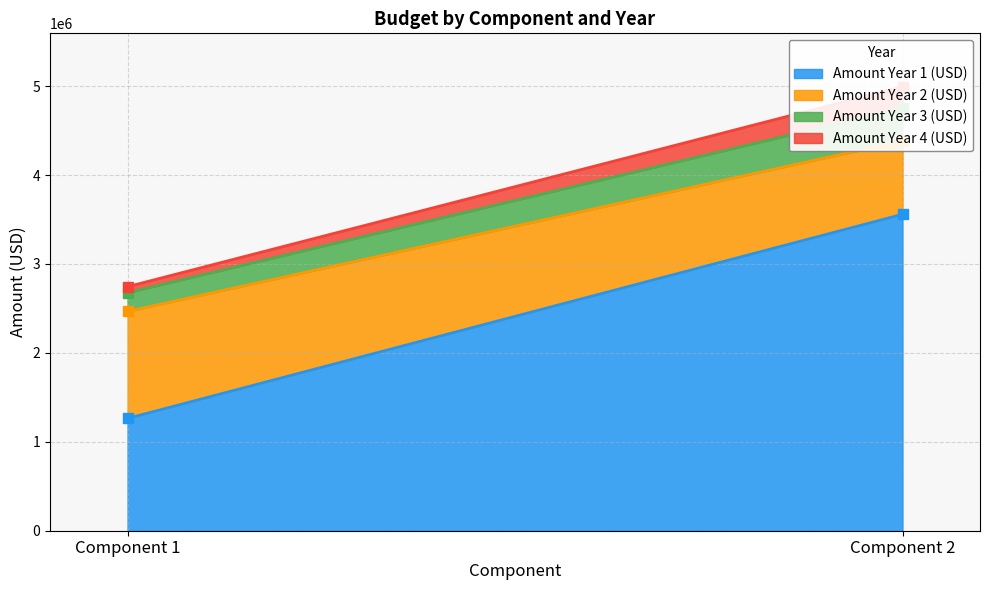

Does the chart have visible grid lines?

Yes